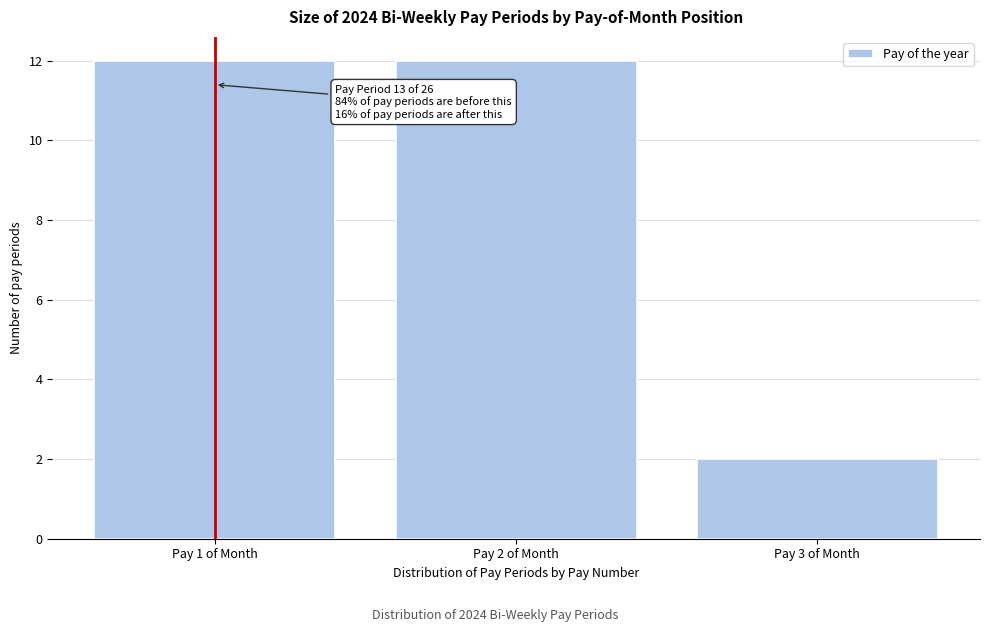

Reading left to right, extract all data points from this chart.

12	12	2